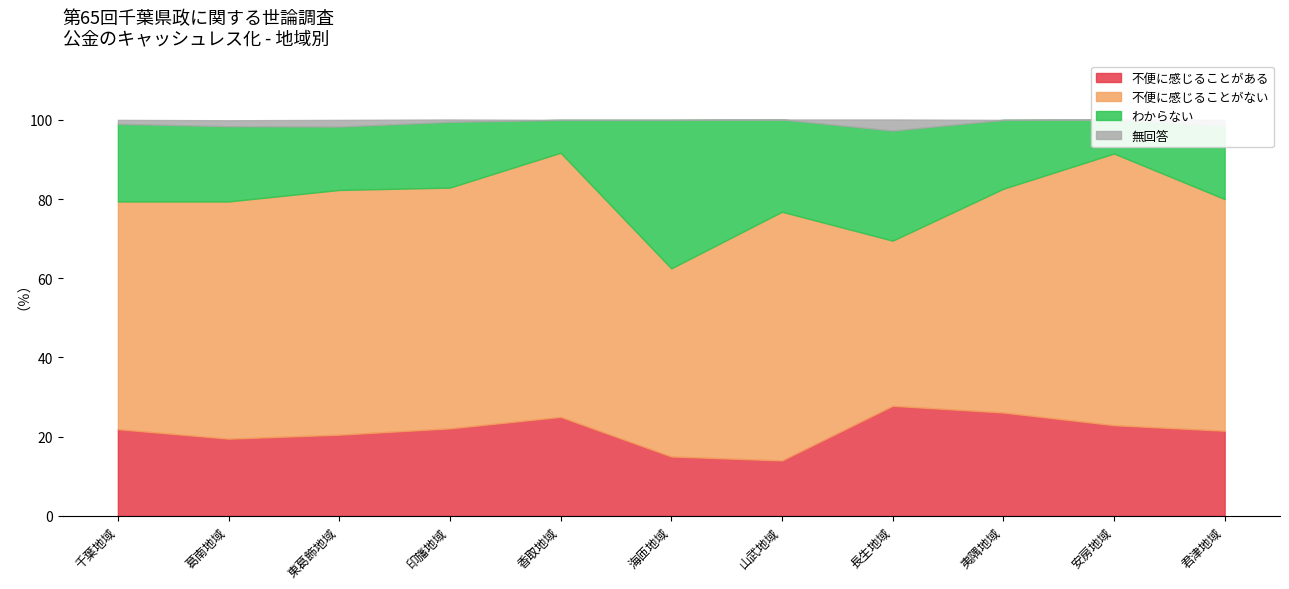

What is the average value of the わからない series?

19.3